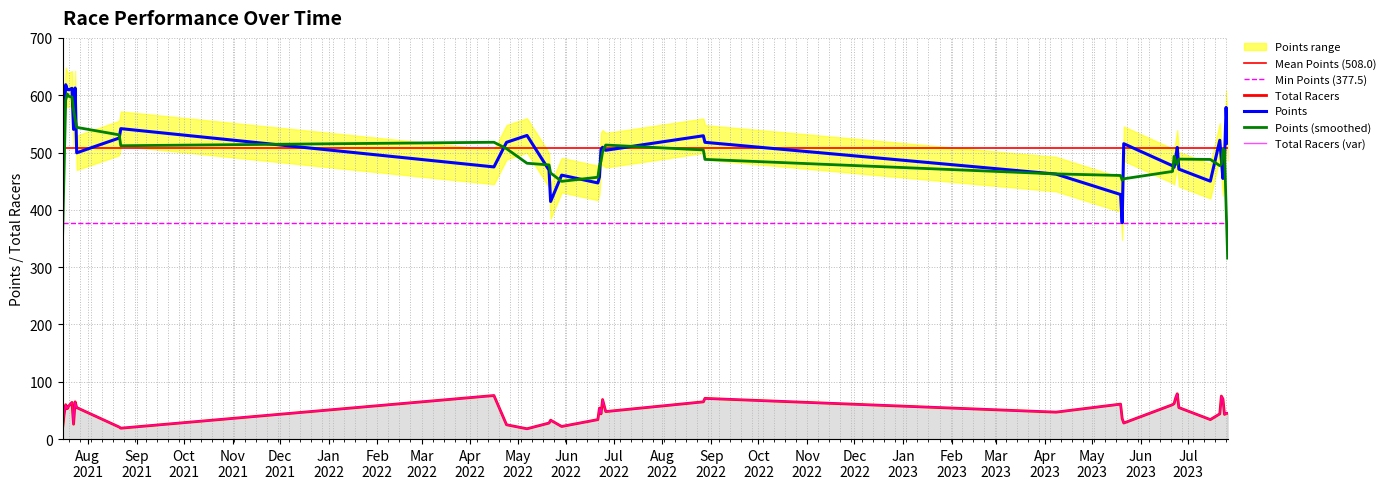

What is the highest value of the Total Racers series?

79.0